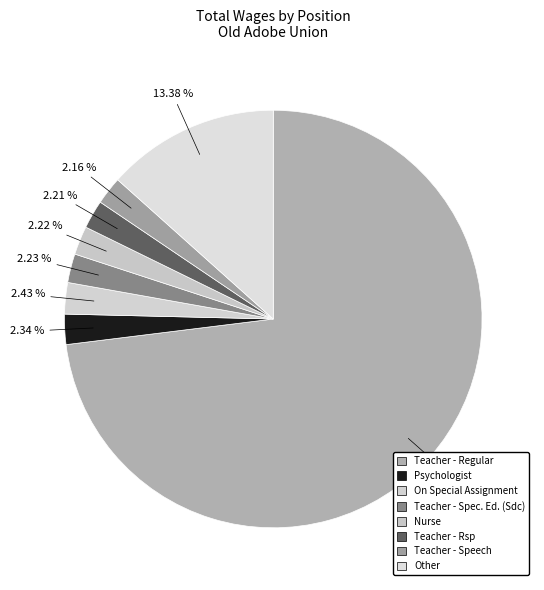

To the nearest percent, what portion does On Special Assignment represent?

2%